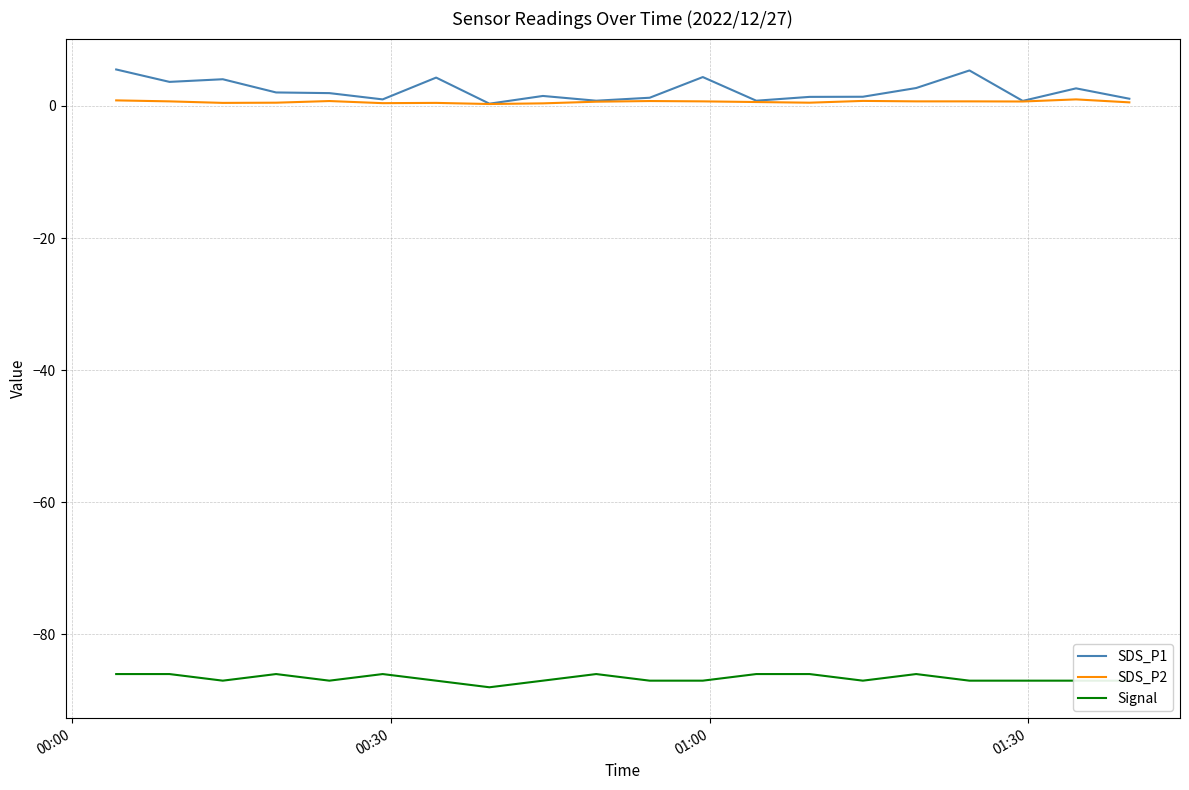

What is the lowest value of the Signal series?

-88.0